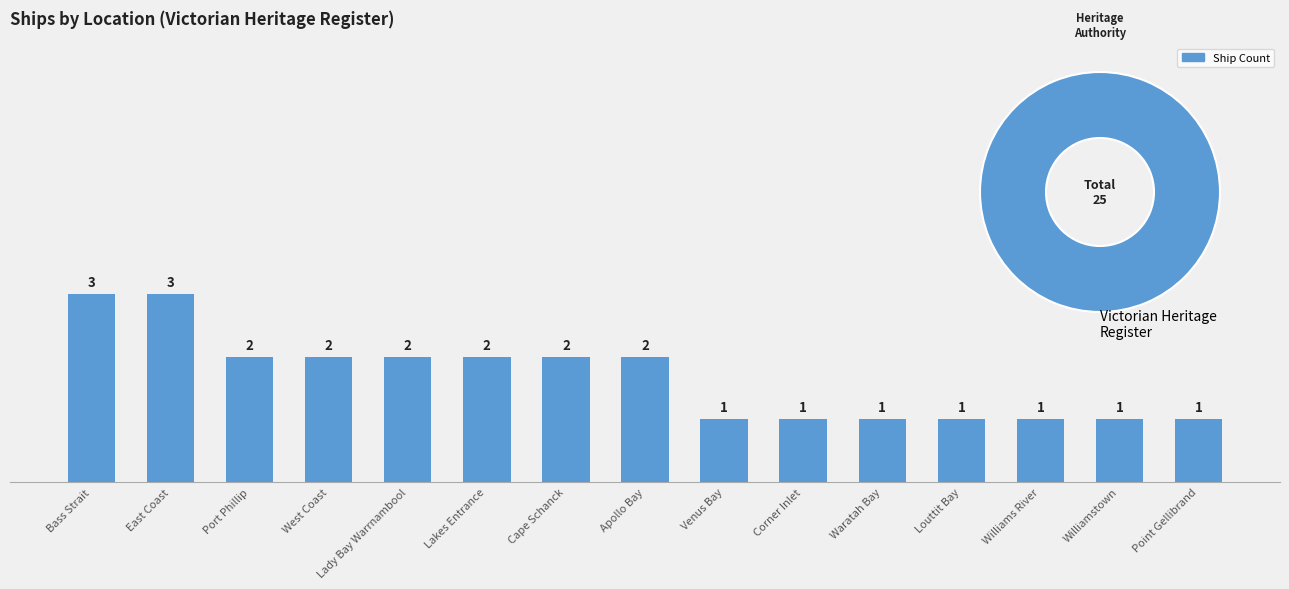

What is the change in value from Bass Strait to Cape Schanck?

-1